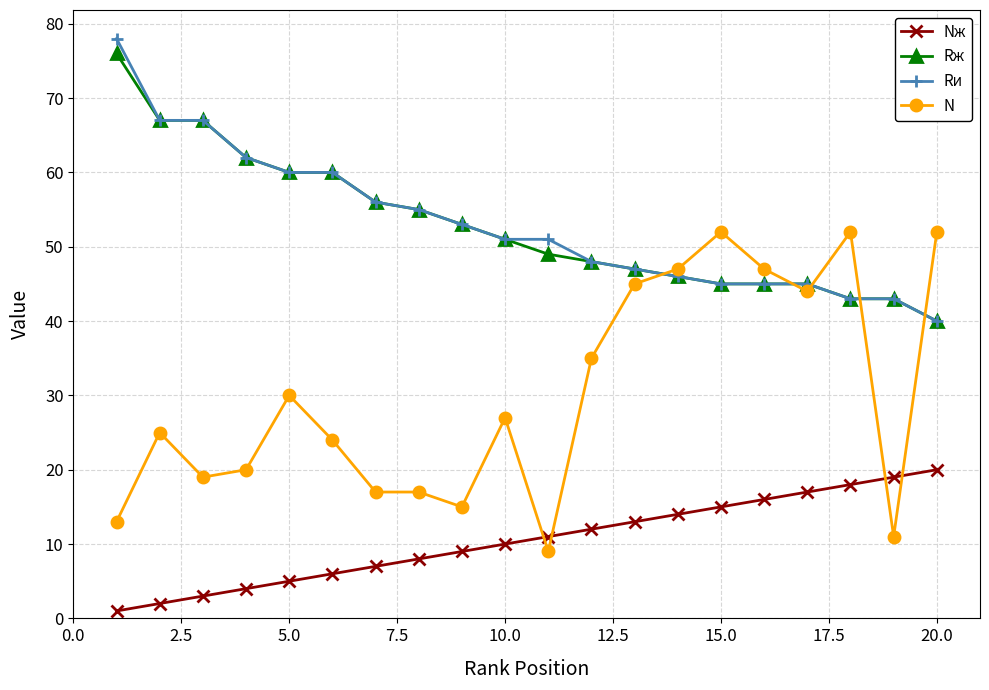

How many lines are shown in the chart?

4